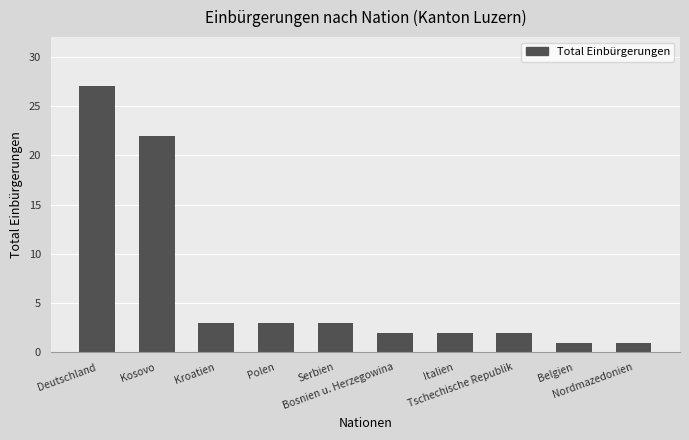

What is the ratio of the value at Polen to the value at Bosnien u. Herzegowina?

1.5